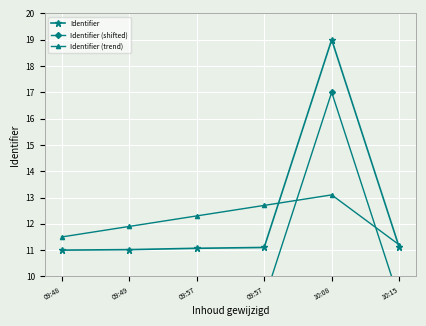

The value of Identifier (shifted) at 10:08 is 11.5. True or false?

False